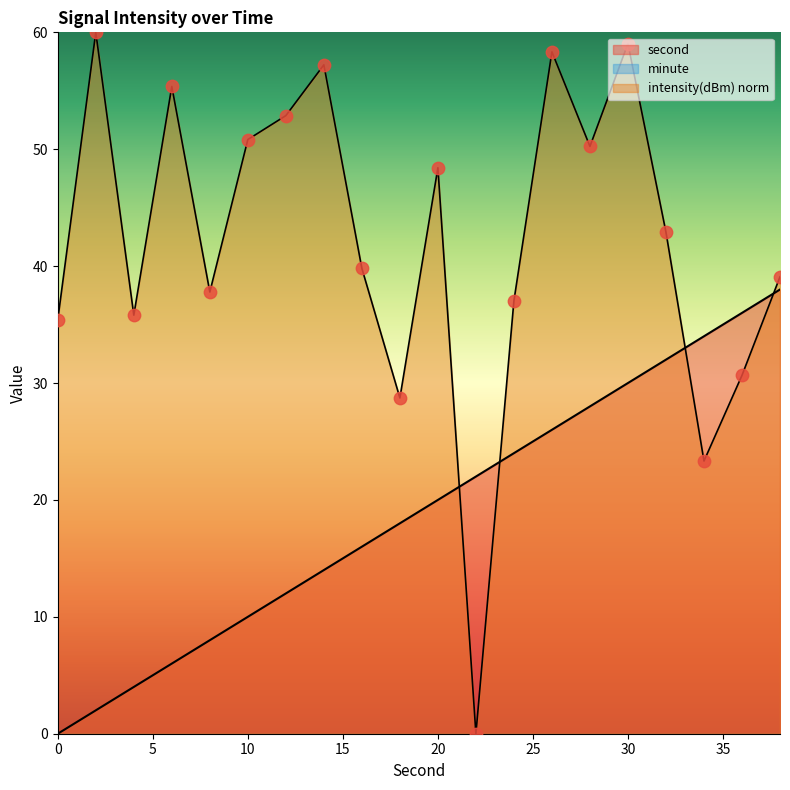

Is the value of intensity(dBm) at 24 greater than the value of second at 4?

Yes